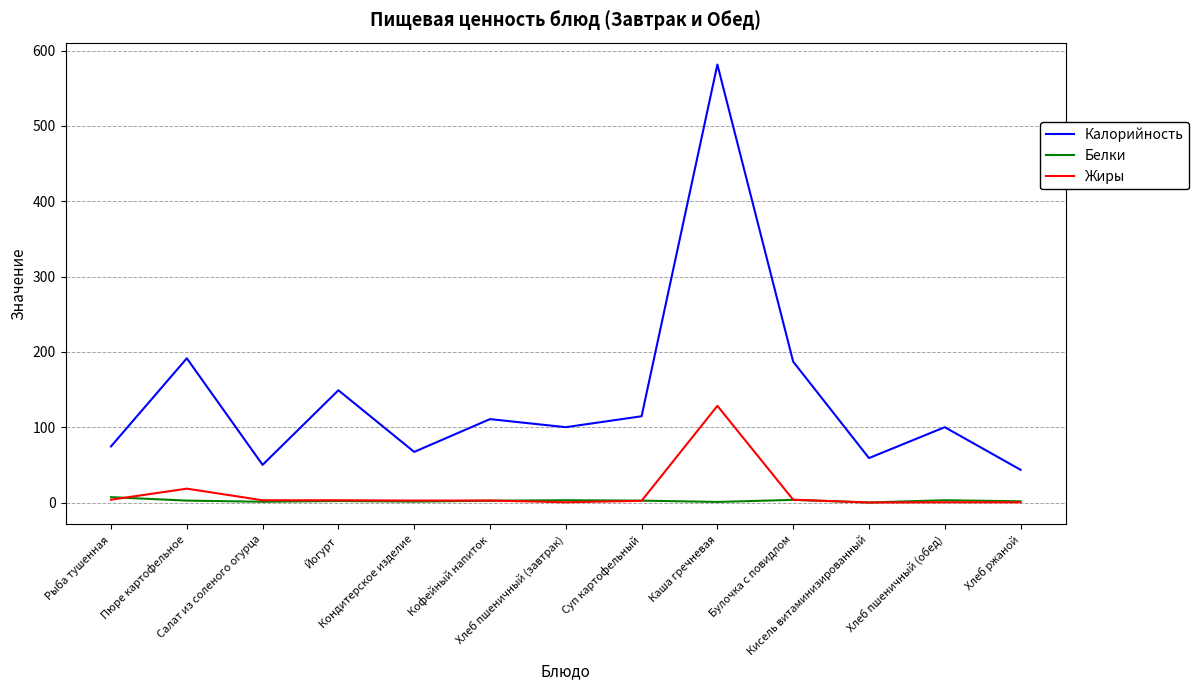

What is the difference between the Жиры values at Булочка с повидлом and Каша гречневая?

124.6